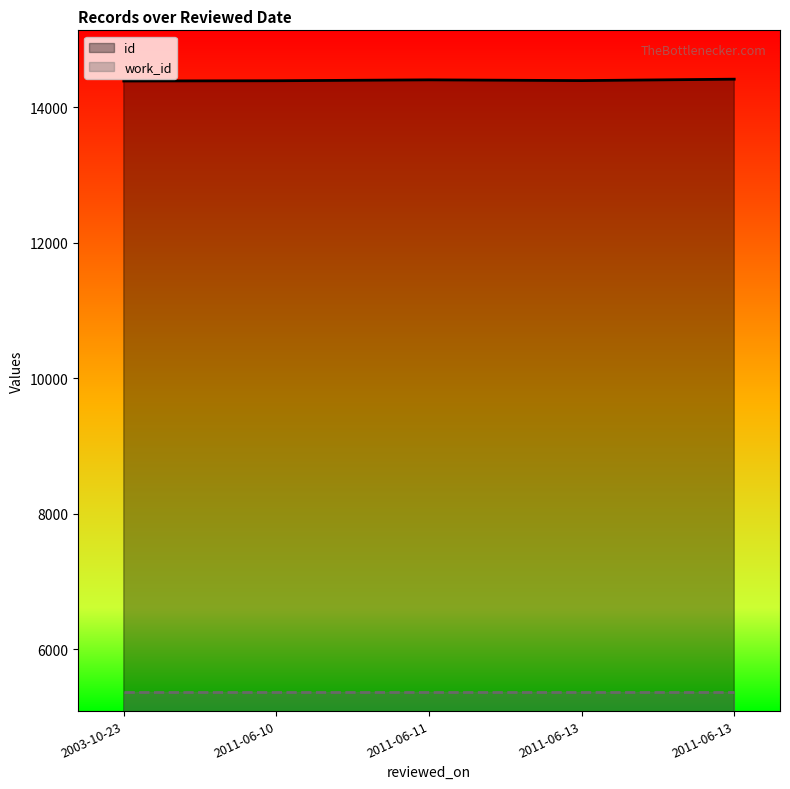

Does the chart display data point markers on the line(s)?

No